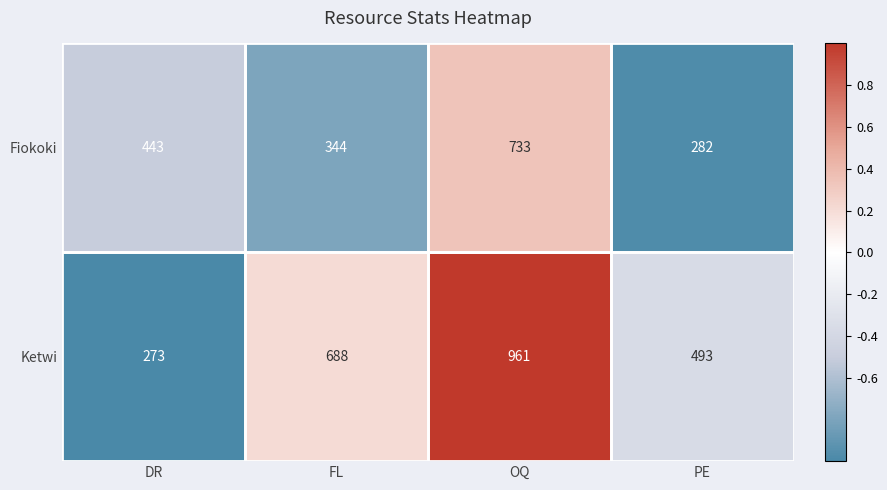

At which category is the sum across all series the highest?

OQ